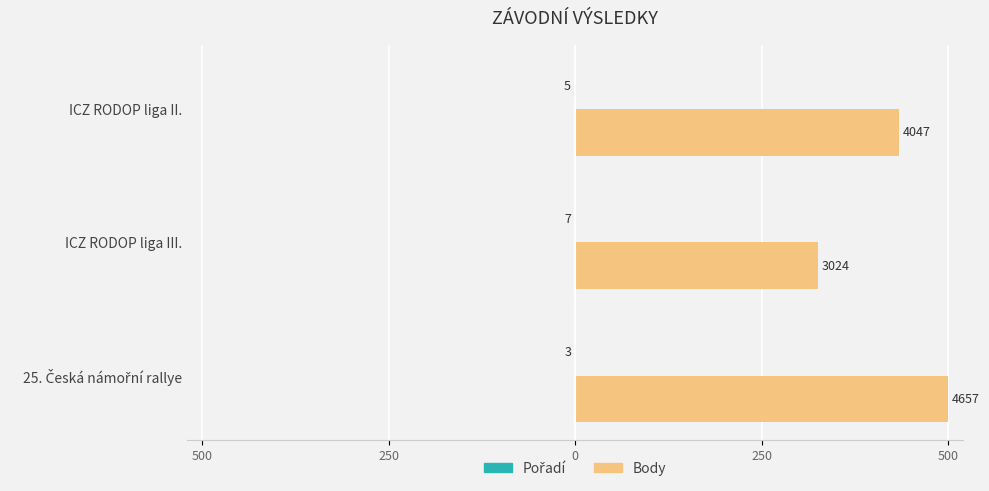

Which series has the largest range (max minus min)?

Body